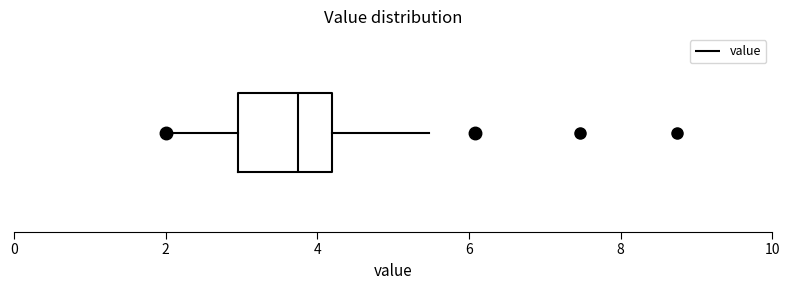

Transcribe this box plot: give where the median line is, the range the box spans, and where the two whiskers end, as read against the x-axis. The values are not printed on the chart, so give them approximately, as read against the axis.

median 3.8, box 3.0 to 4.2, whiskers 2.0 to 5.4